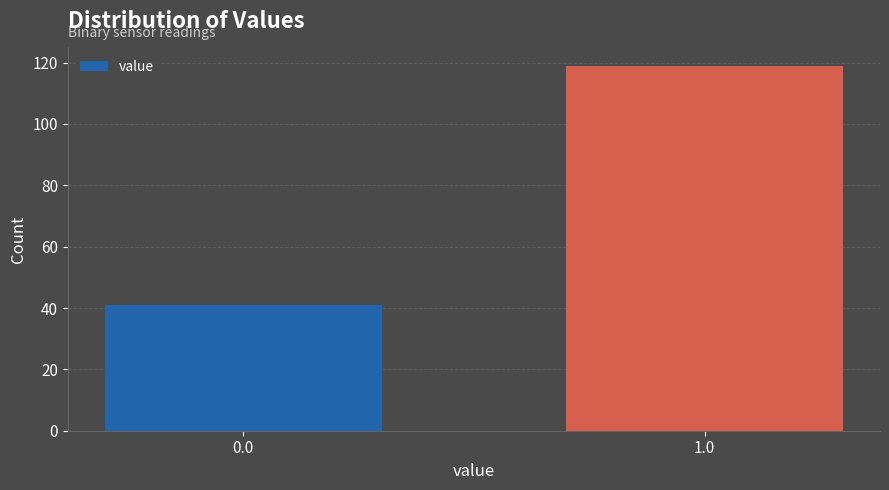

Reading left to right, list all the values displayed in this chart.

41	119